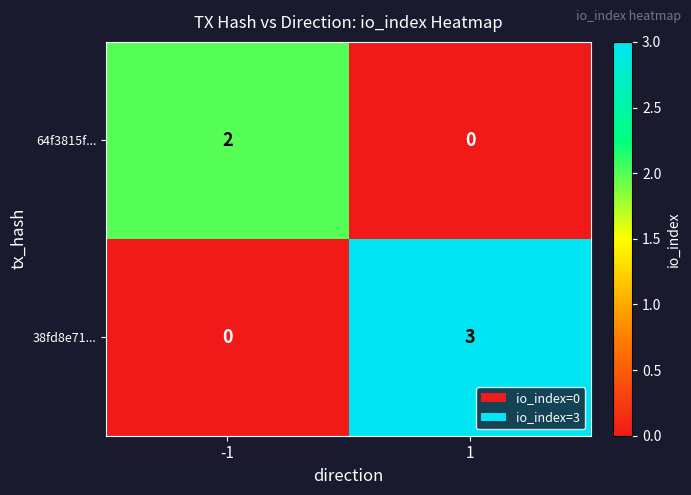

Which series changed the most between -1 and 1?

38fd8e71...